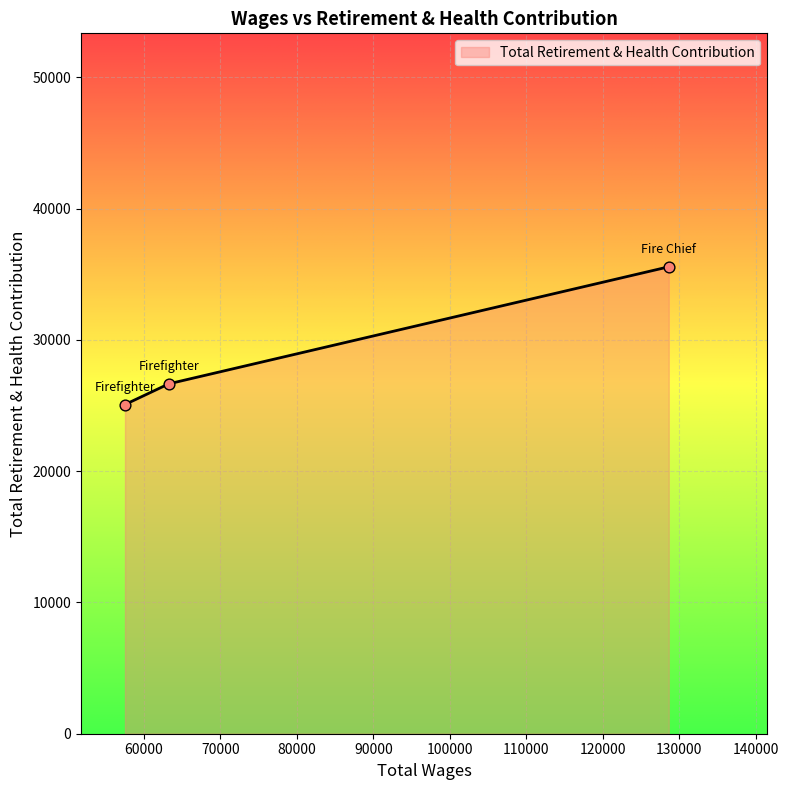

What is the greatest value displayed?

35561